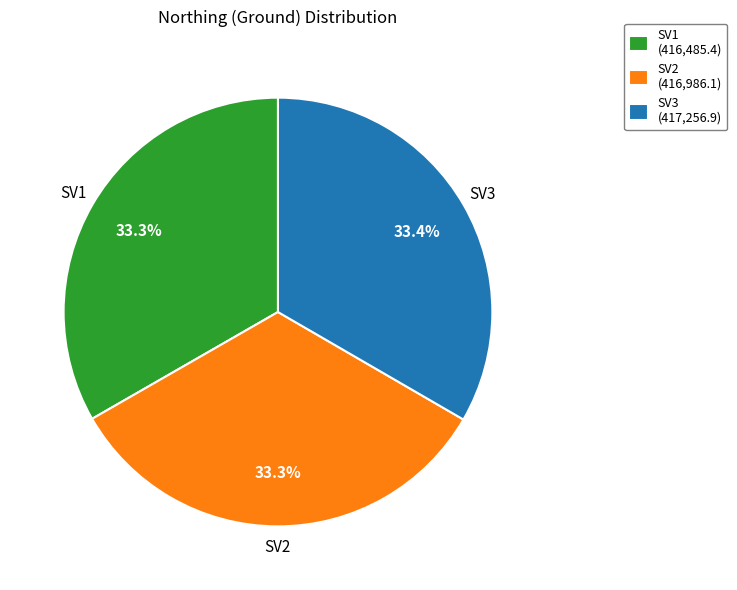

To the nearest percent, what percentage of the pie is SV1?

33%